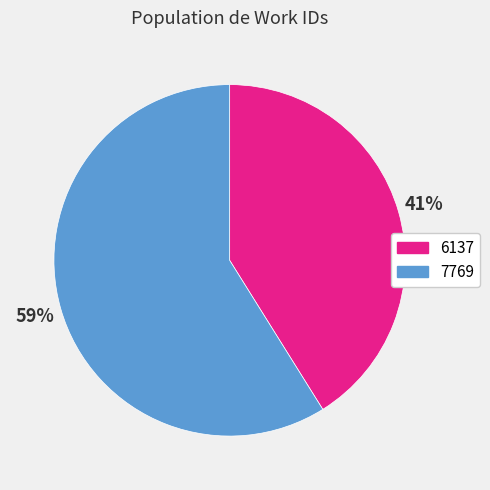

Count the number of slices in the pie.

2